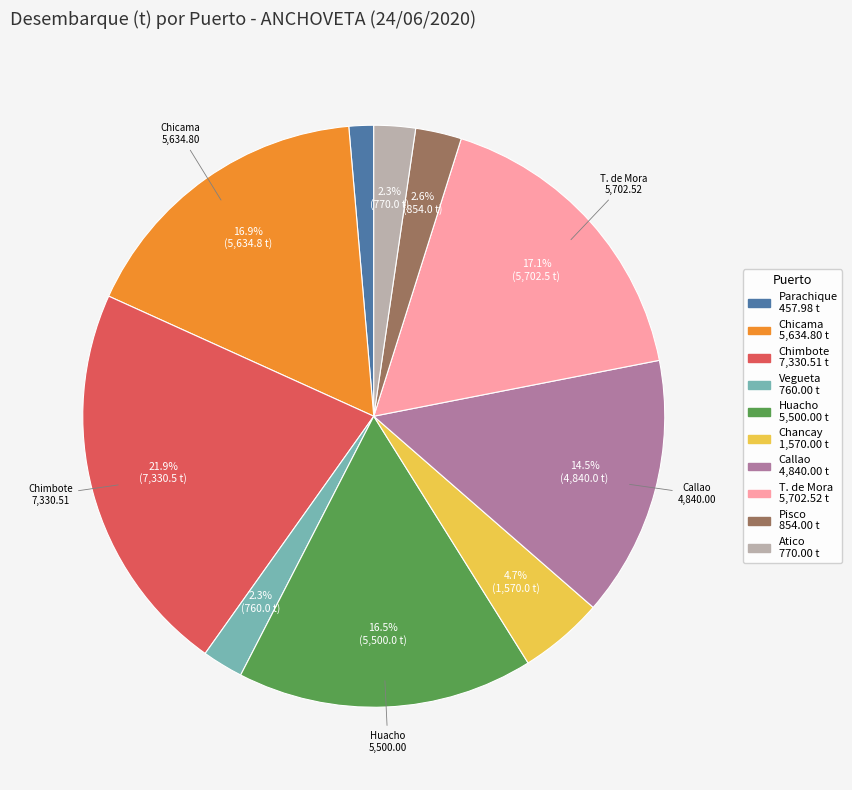

Is there a majority slice in this chart?

No